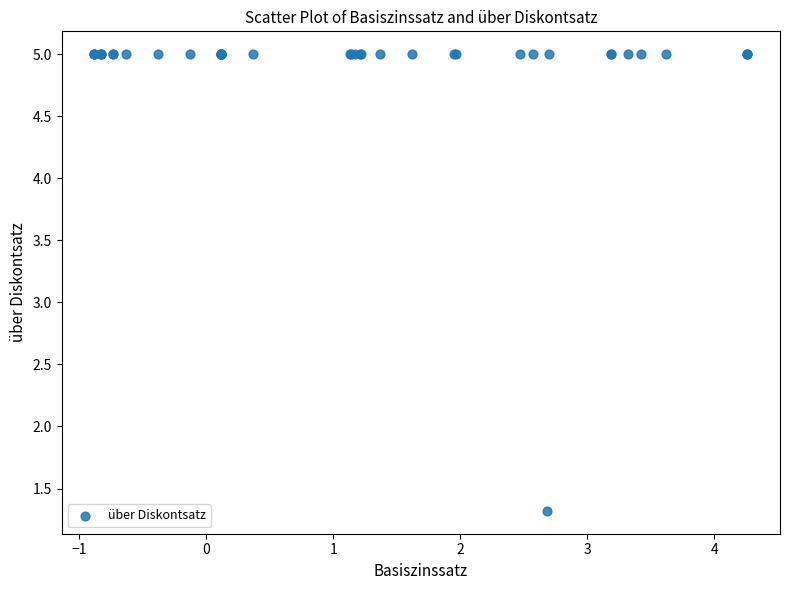

What Y value in the scatter plot is closest to 3?

1.3